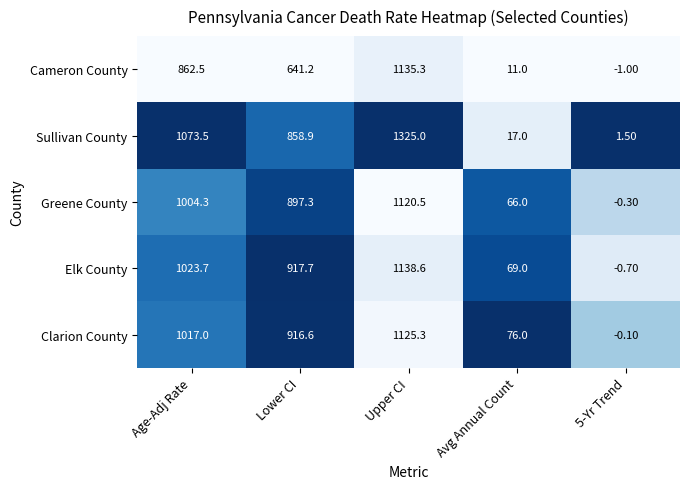

What is the difference between the Greene County values at Lower CI and Upper CI?

223.2